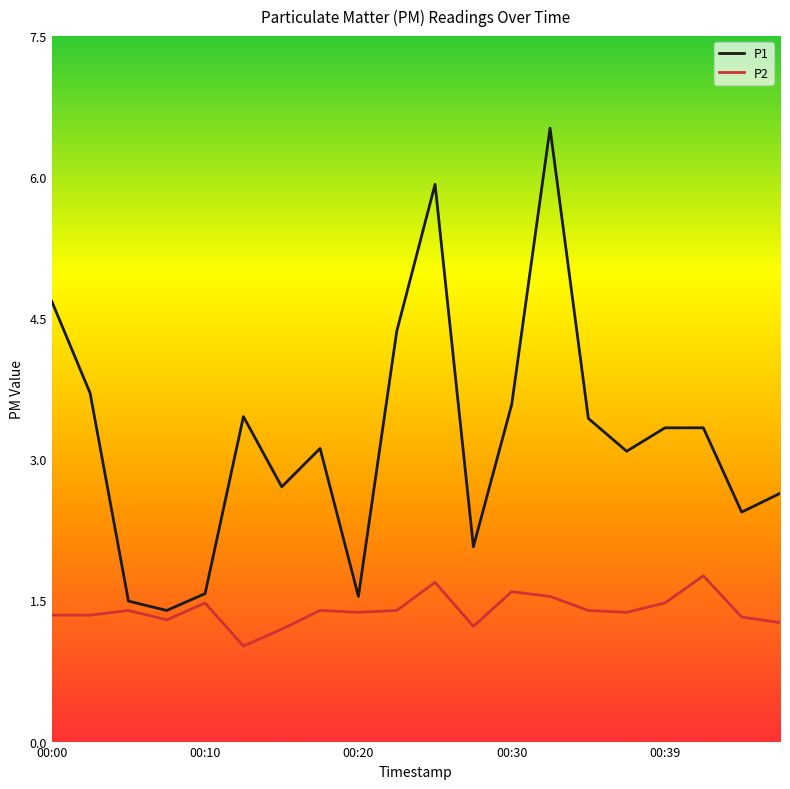

Which series has the widest spread of values?

P1